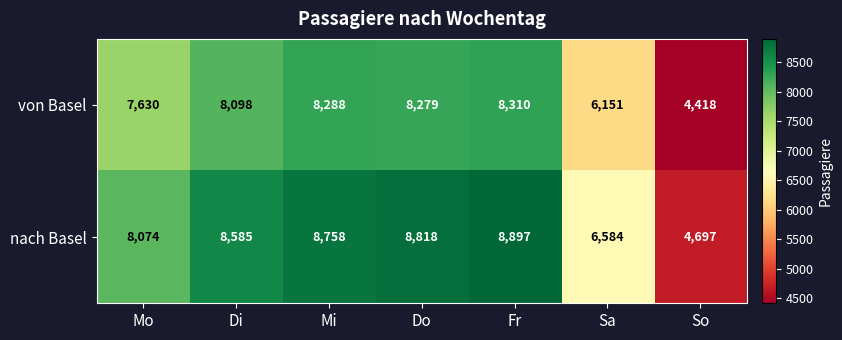

Which category has the highest value across all series?

Fr